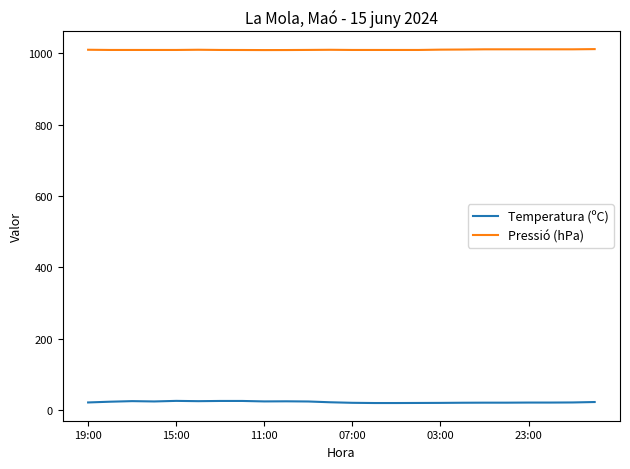

True or false: Pressió (hPa) and Temperatura (ºC) cross at least once.

False